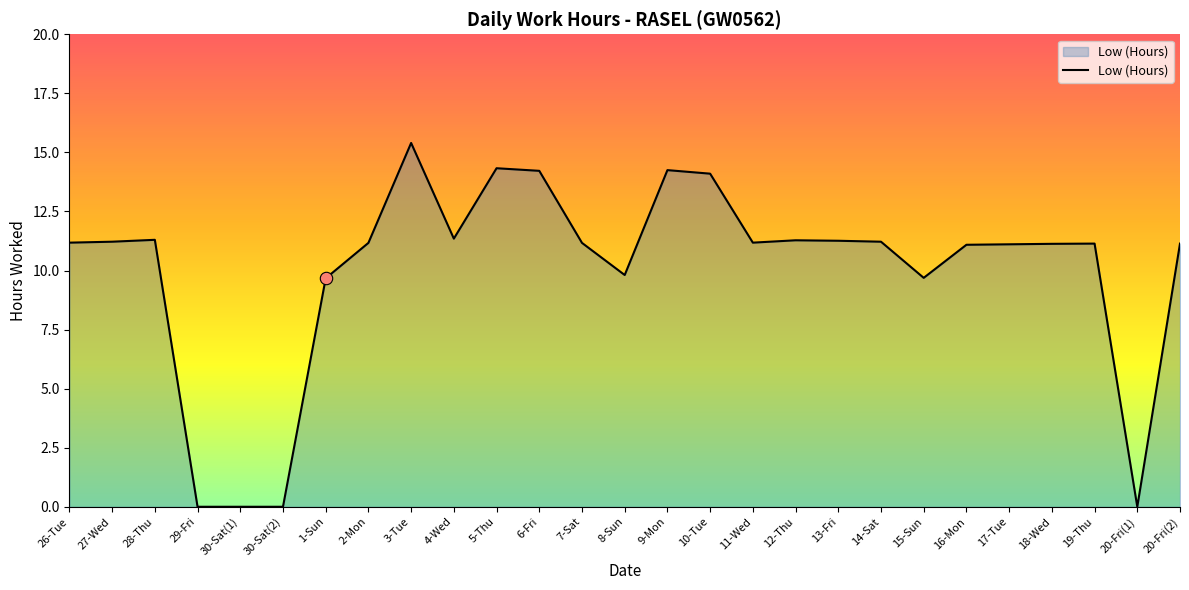

What is the change in value from 30-Sat(2) to 2-Mon?

+11.2